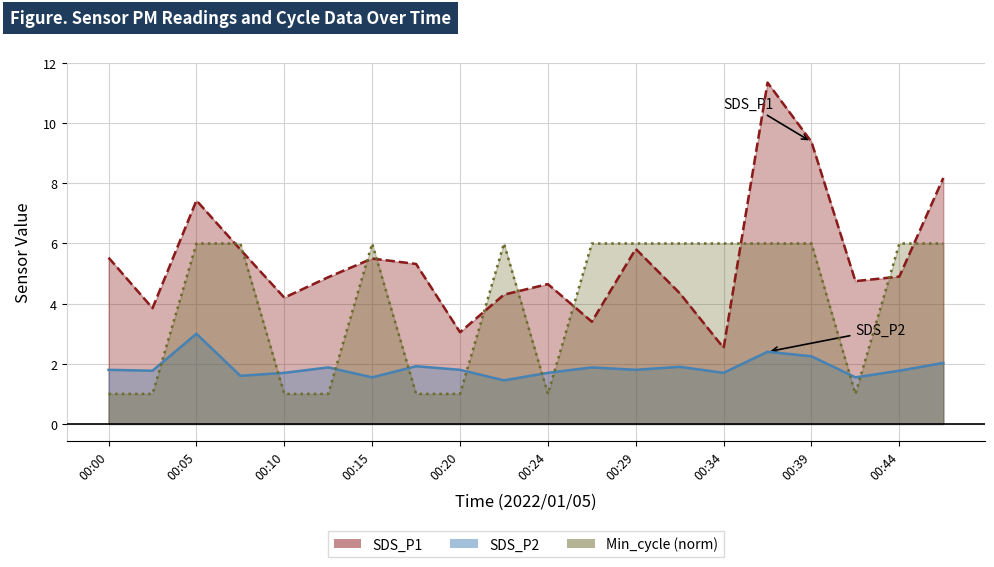

At 00:15, list the series in order from largest to smallest.

Min_cycle, SDS_P1, SDS_P2